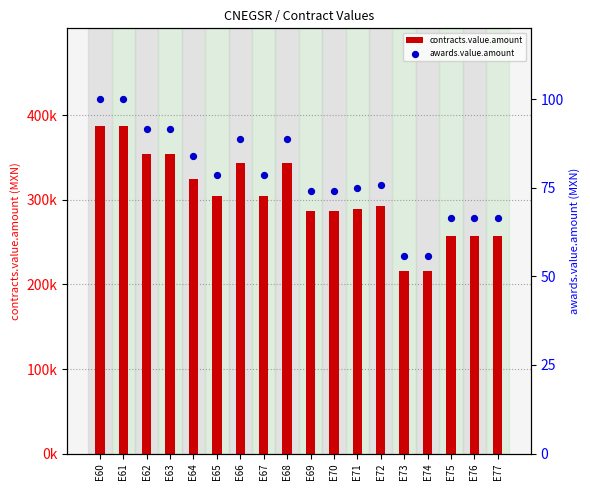

At how many categories does at least one series exceed 148498?

18